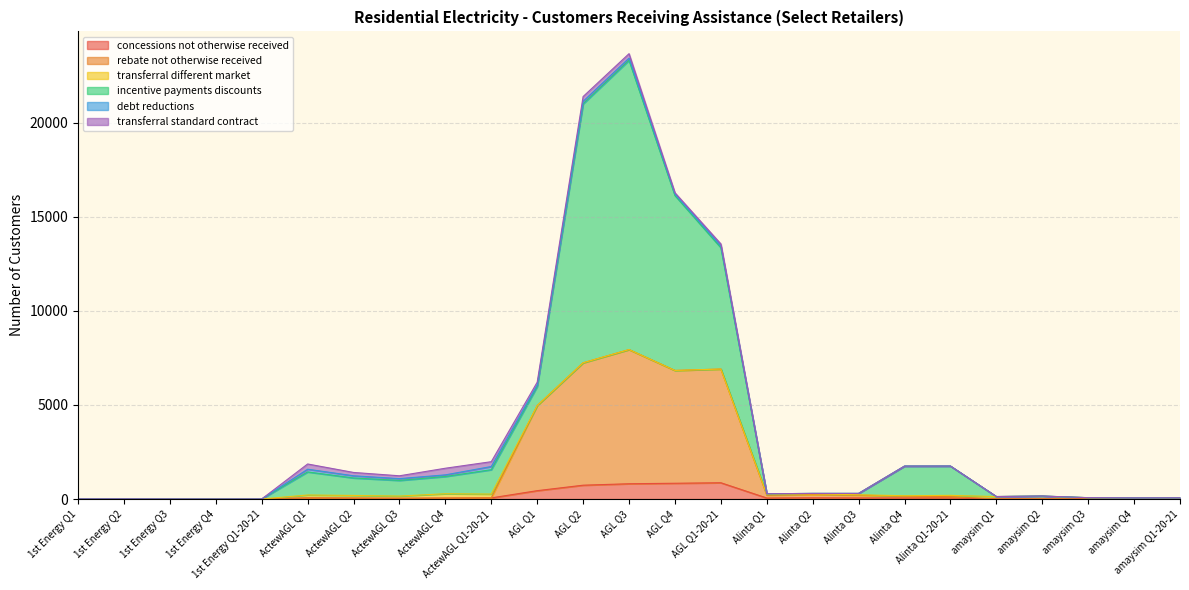

What is the label of the 6th point from the left?

ActewAGL Q1